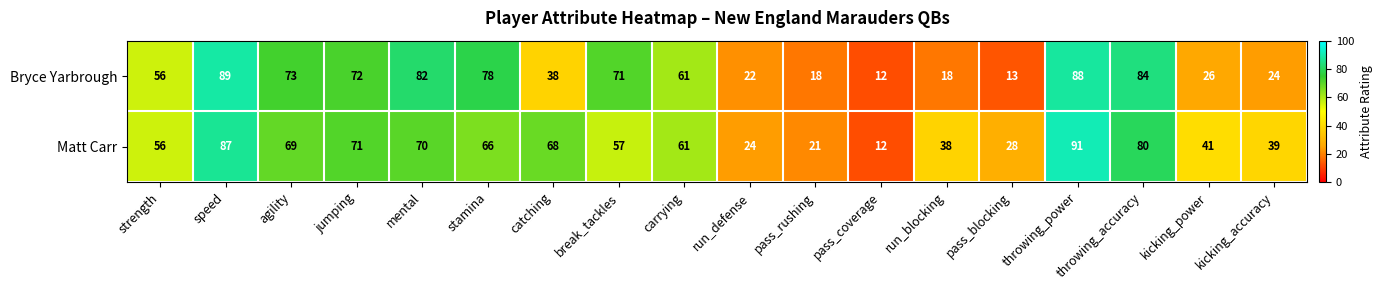

What is the greatest value displayed?

91